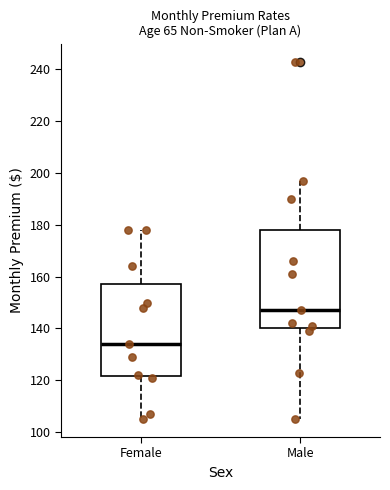

Reading left to right, transcribe this box plot: for each box, give where its median line is, the range the box spans, and where its two whiskers end, as read against the y-axis. The values are not printed on the chart, so give them approximately, as read against the axis.

Female: median 134, box 122 to 158, whiskers 106 to 178
Male: median 148, box 140 to 178, whiskers 106 to 198